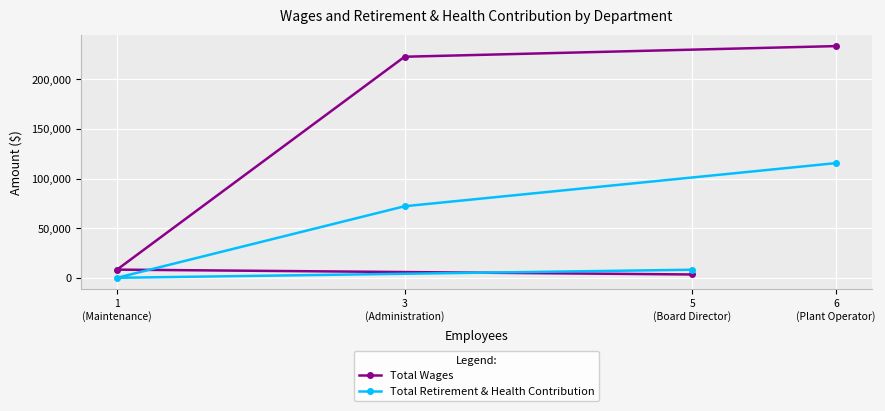

Which series has the widest spread of values?

Total Wages